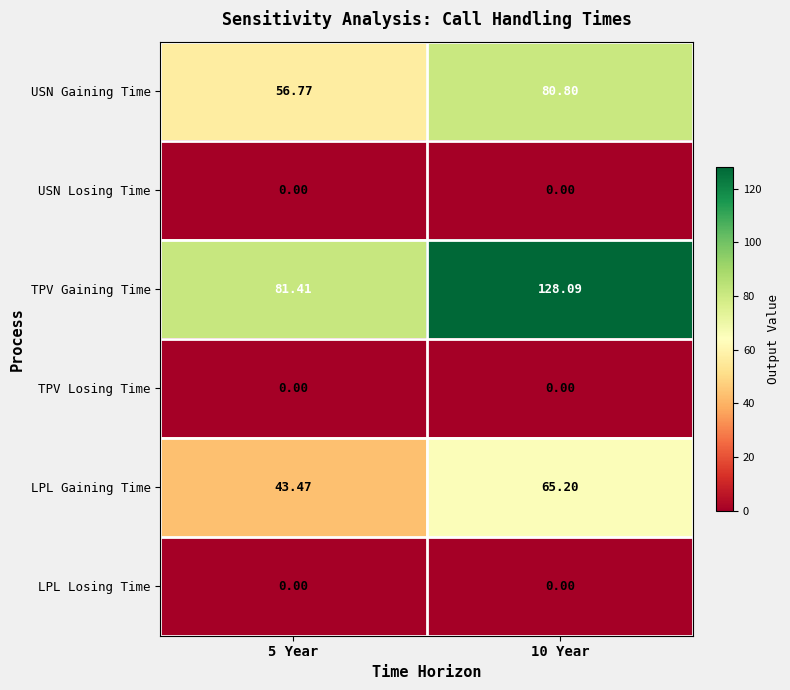

Which series has the widest spread of values?

TPV Gaining Time